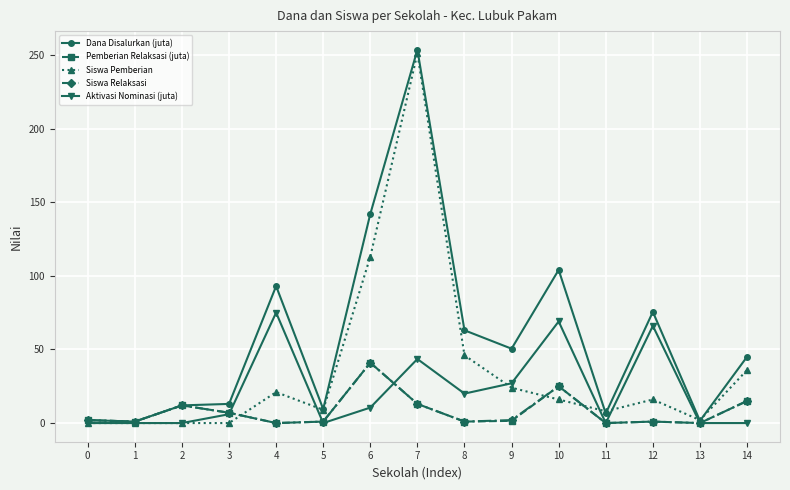

What is the difference between the Dana Disalurkan (juta) values at 10 and 2?

92.0